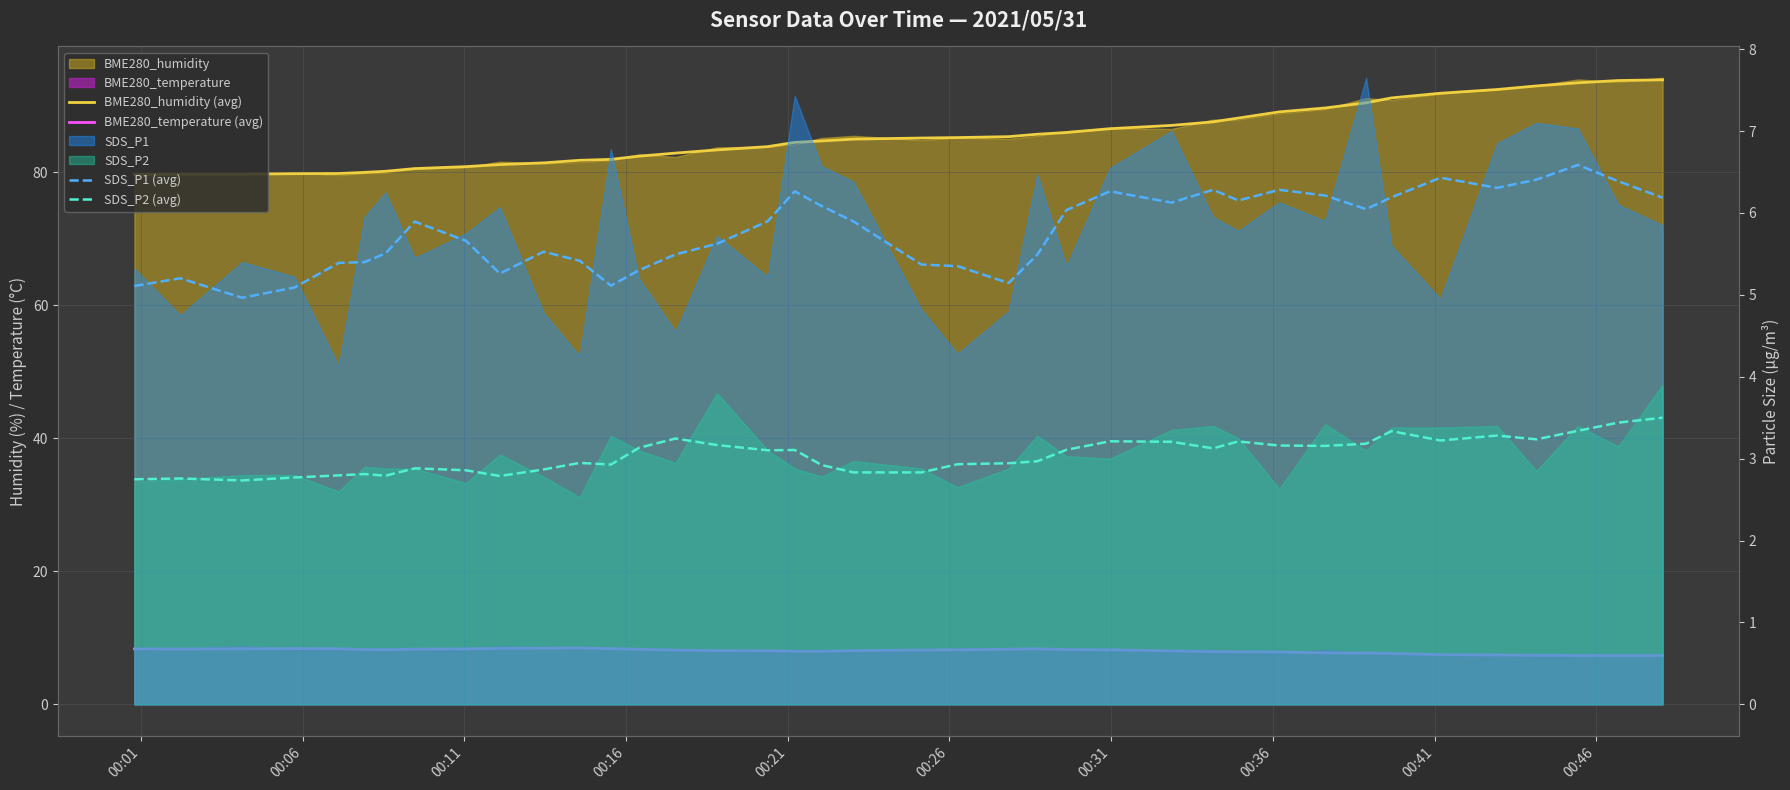

How many values in the BME280_temperature (avg) series exceed 8?

25